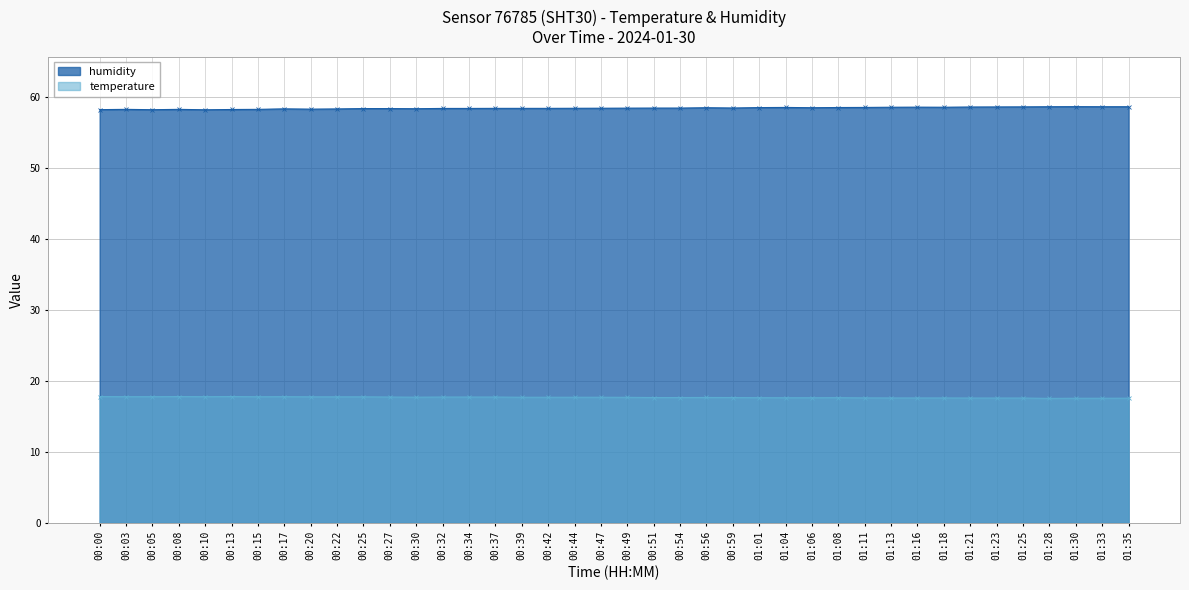

What is the total value across all series at 01:25?

76.1